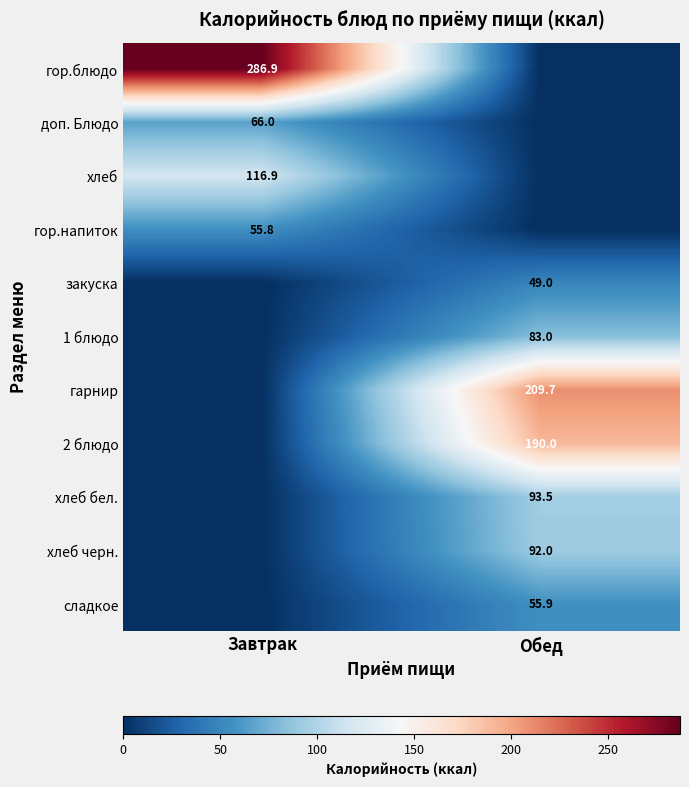

The гор.напиток series shows 55.8 at Завтрак. True or false?

True